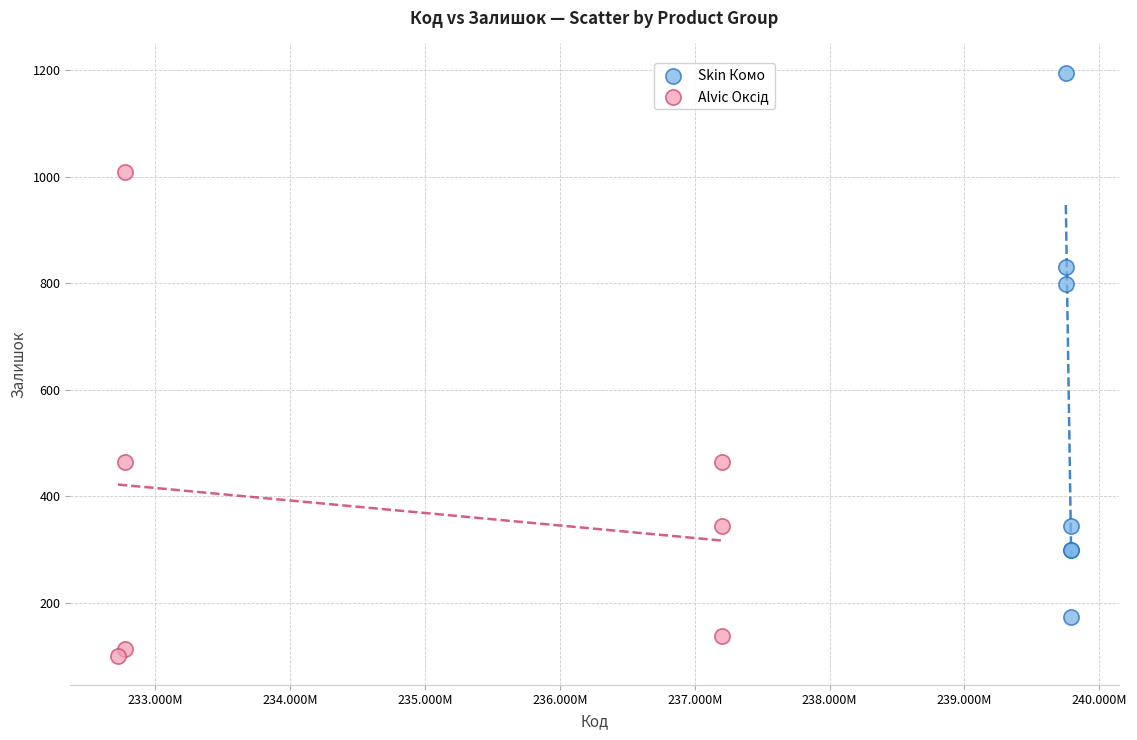

Which series has the widest spread of Y values?

Skin Комо